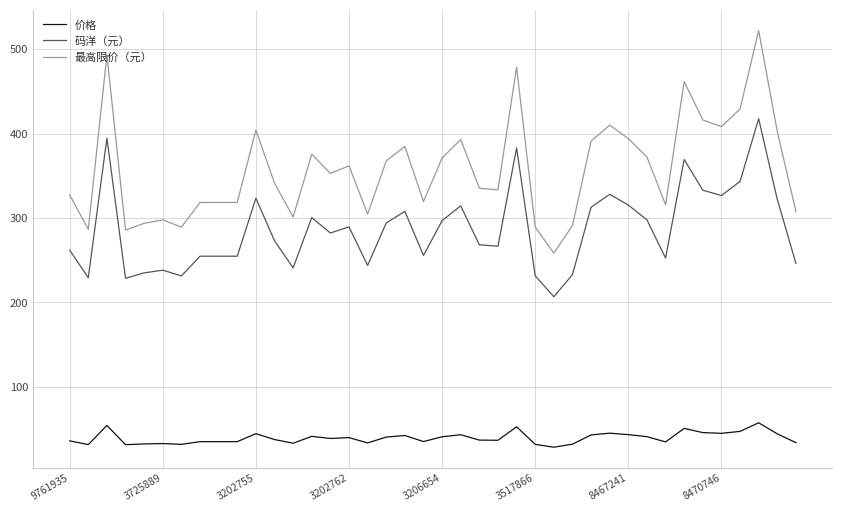

True or false: 码洋（元） and 最高限价（元） cross at least once.

False